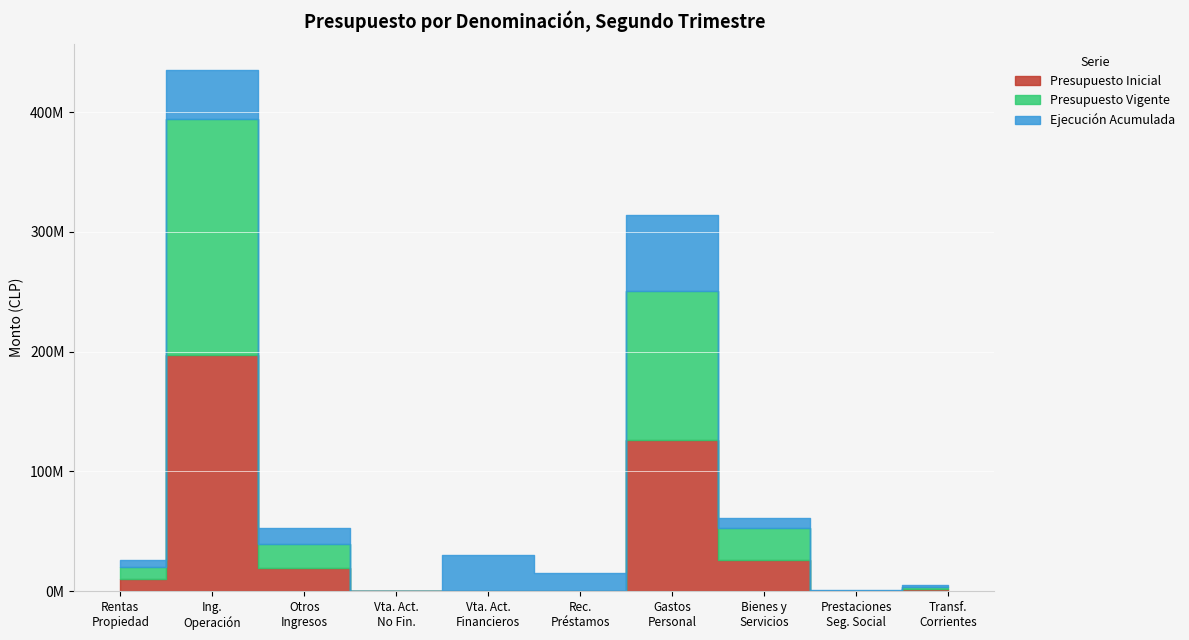

What is the sum of the Presupuesto Vigente values at BIENES Y SERVICIOS DE CONSUMO and OTROS INGRESOS CORRIENTES?

45870715